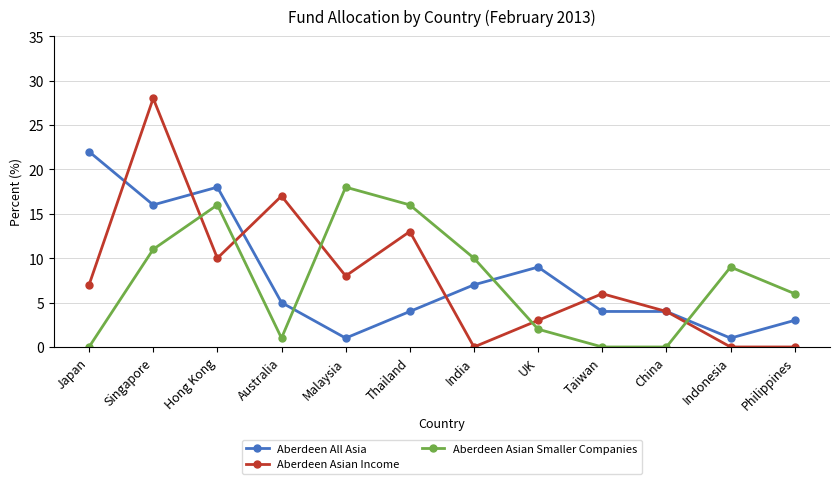

What is the value of the Aberdeen All Asia point at the 11th from the left?

1